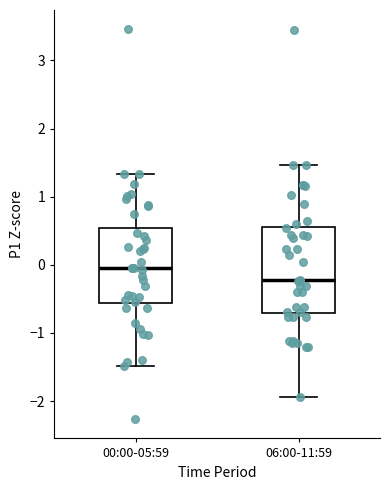

Where is the lower edge of the box for 00:00-05:59 on the y-axis? The values are not printed on the chart, so give them approximately, as read against the axis.

-0.6